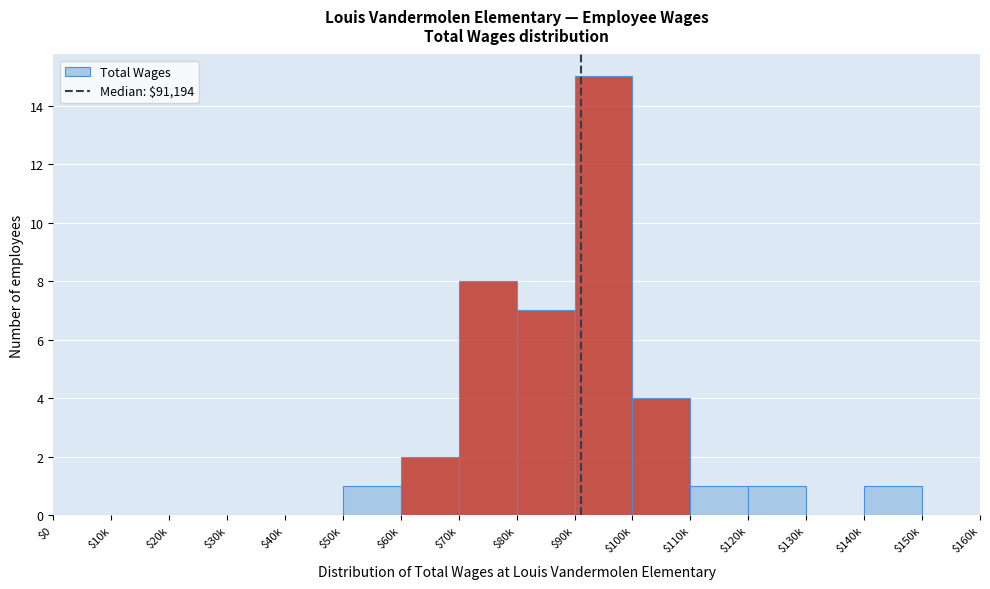

What is the approximate value at $70k, to the nearest 5?

10